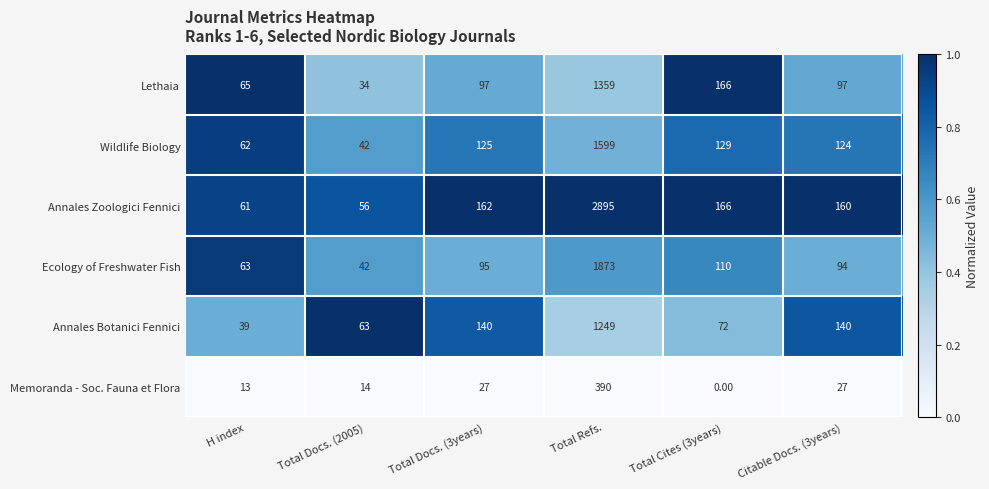

Between Total Docs. (2005) and Total Cites (3years), which series saw the biggest shift?

Lethaia